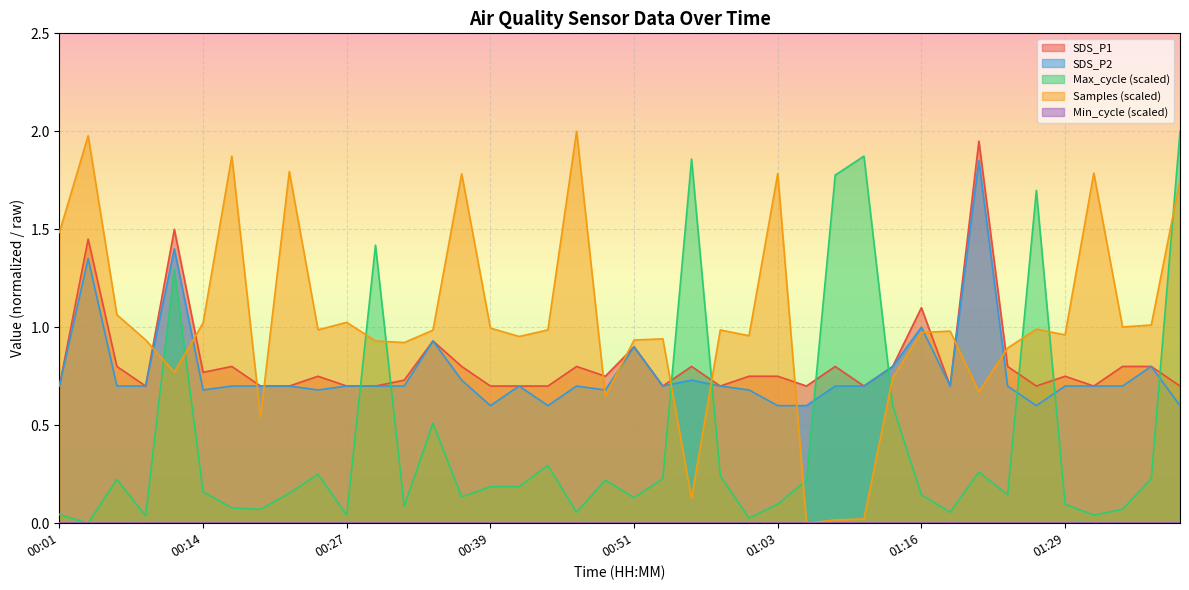

Rank the categories by SDS_P2 value from highest to lowest.

01:21, 00:12, 00:04, 01:16, 00:34, 00:51, 01:13, 01:36, 00:36, 00:56, 00:01, 00:07, 00:09, 00:17, 00:19, 00:22, 00:27, 00:29, 00:32, 00:41, 00:46, 00:54, 00:59, 01:08, 01:11, 01:18, 01:24, 01:29, 01:31, 01:34, 00:14, 00:24, 00:49, 01:01, 00:39, 00:44, 01:03, 01:06, 01:26, 01:38